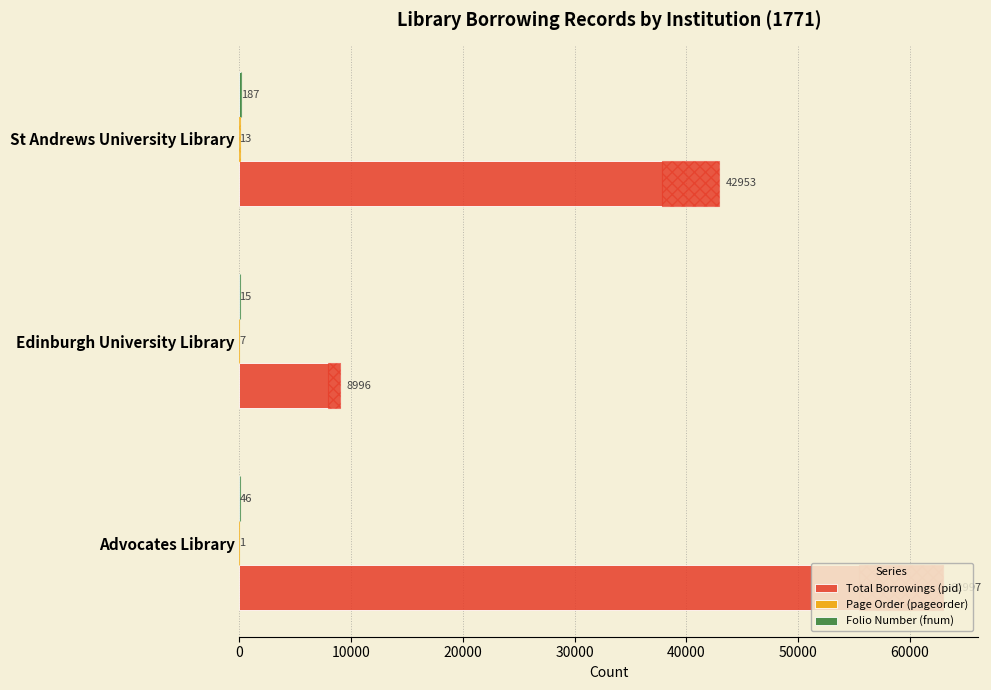

Which series changed the most between Edinburgh University Library and St Andrews University Library?

Total Borrowings (pid)